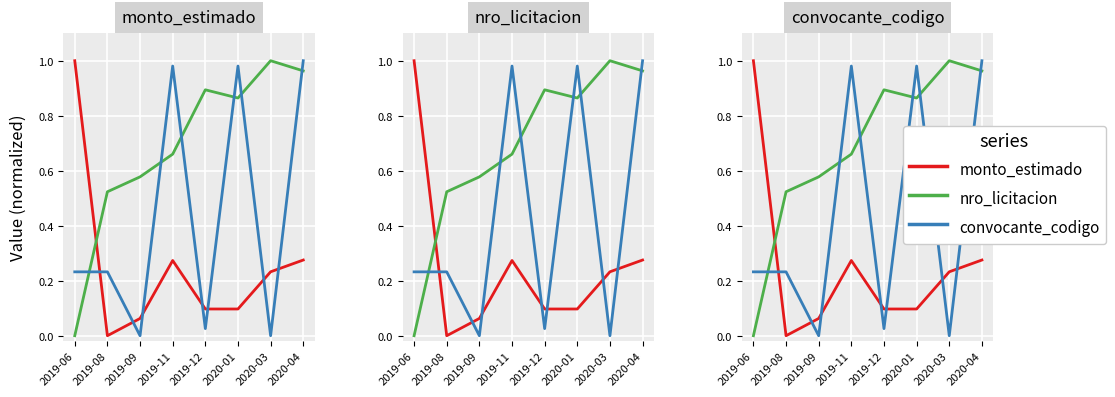

At how many categories does at least one series exceed 0?

8